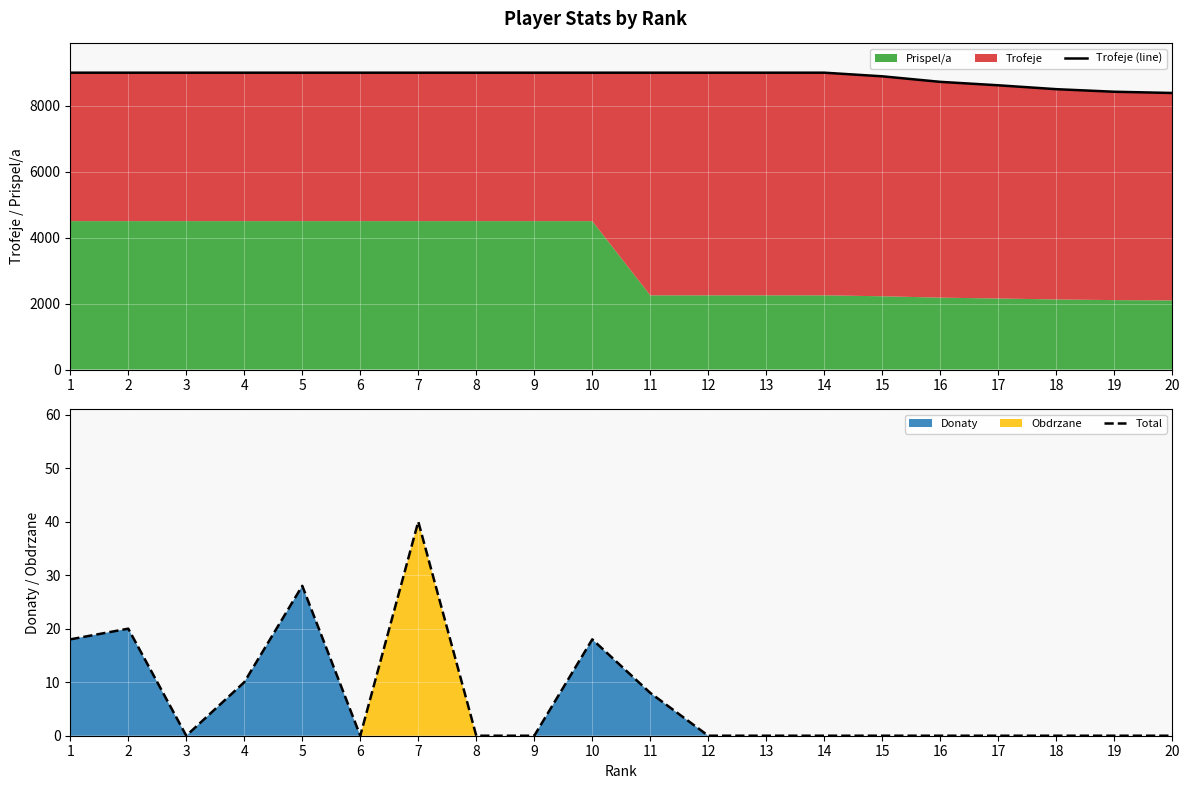

The Total series shows 18 at 10. True or false?

True